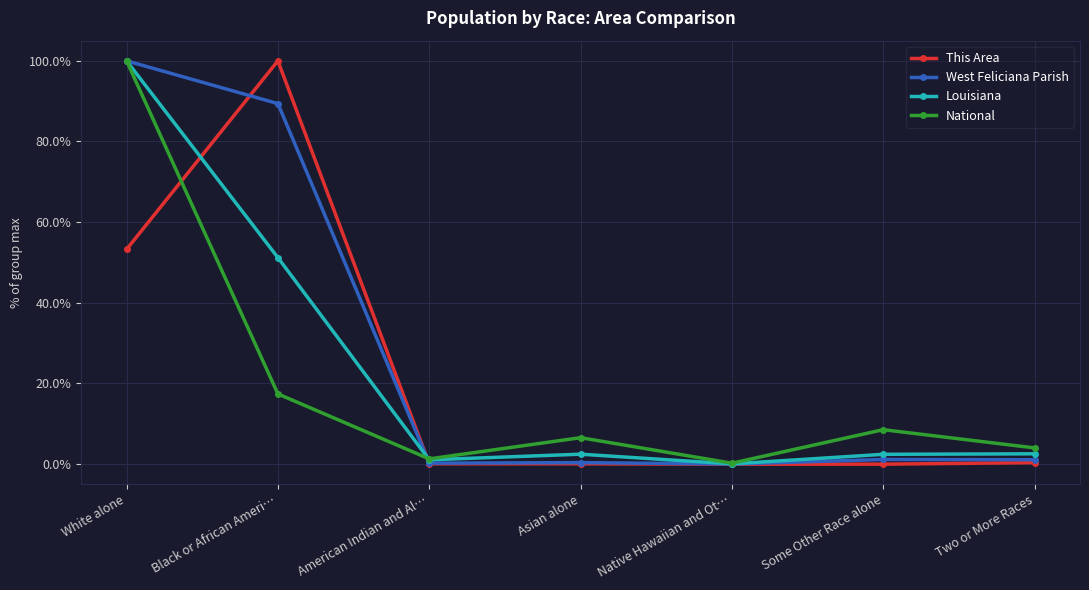

At which category is the sum across all series the highest?

White alone